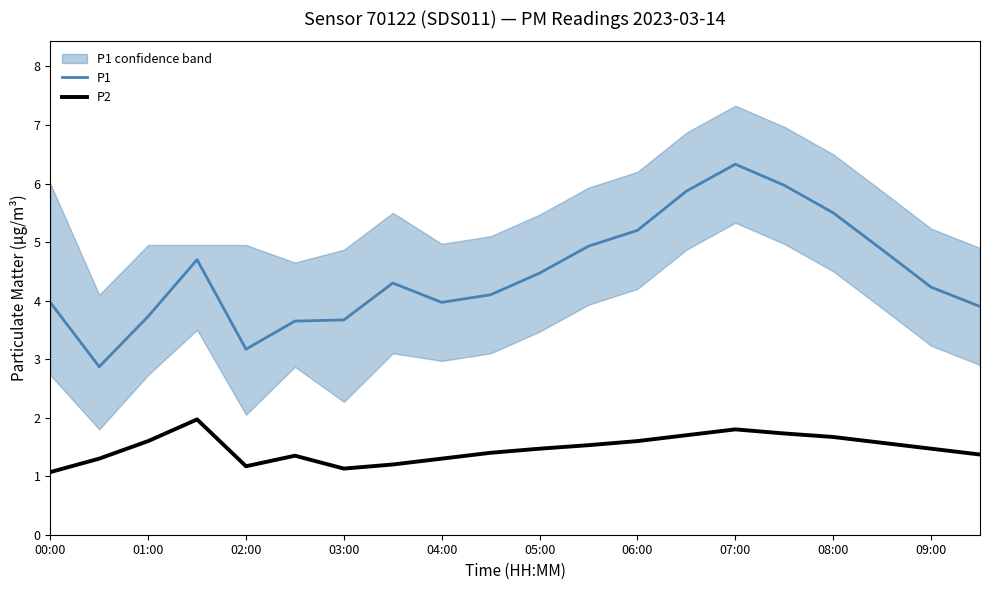

Does the chart have visible grid lines?

No